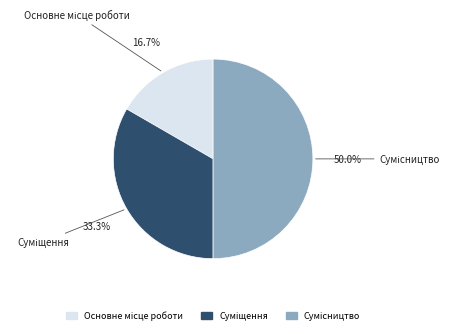

How many segments does this pie chart have?

3